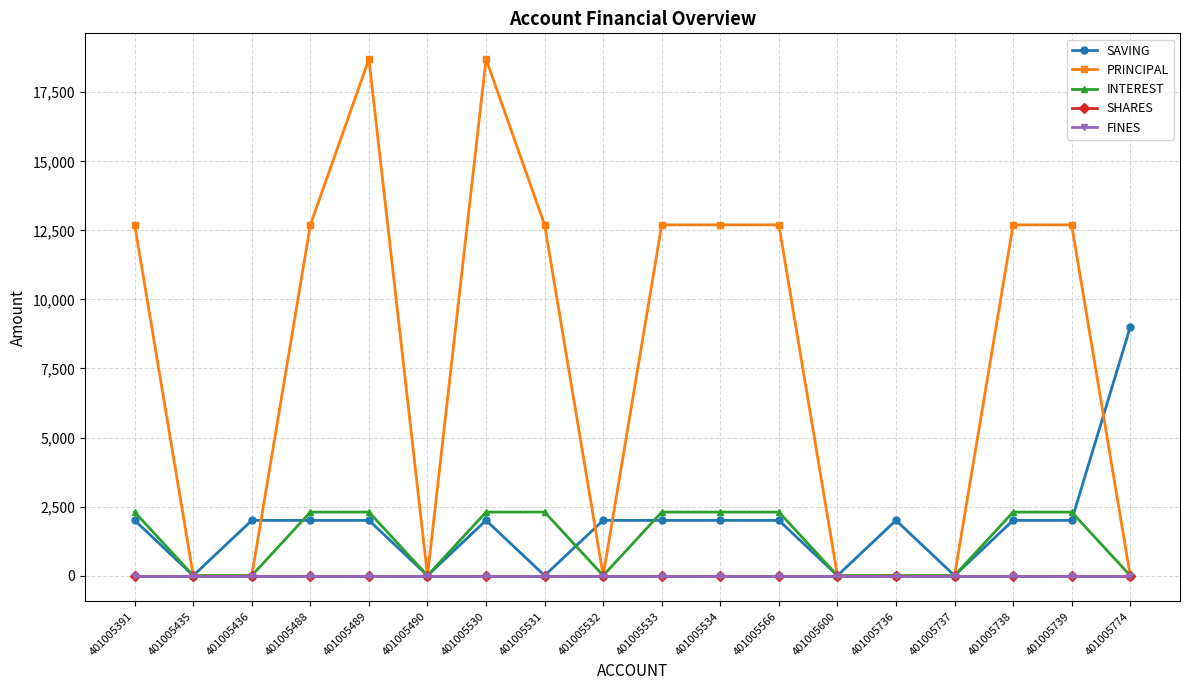

Reading left to right, extract all data points from this chart.

SAVING: 2000	0	2000	2000	2000	0	2000	0	2000	2000	2000	2000	0	2000	0	2000	2000	9000
PRINCIPAL: 12700	0	0	12700	18700	0	18700	12700	0	12700	12700	12700	0	0	0	12700	12700	0
INTEREST: 2300	0	0	2300	2300	0	2300	2300	0	2300	2300	2300	0	0	0	2300	2300	0
SHARES: 0	0	0	0	0	0	0	0	0	0	0	0	0	0	0	0	0	0
FINES: 0	0	0	0	0	0	0	0	0	0	0	0	0	0	0	0	0	0